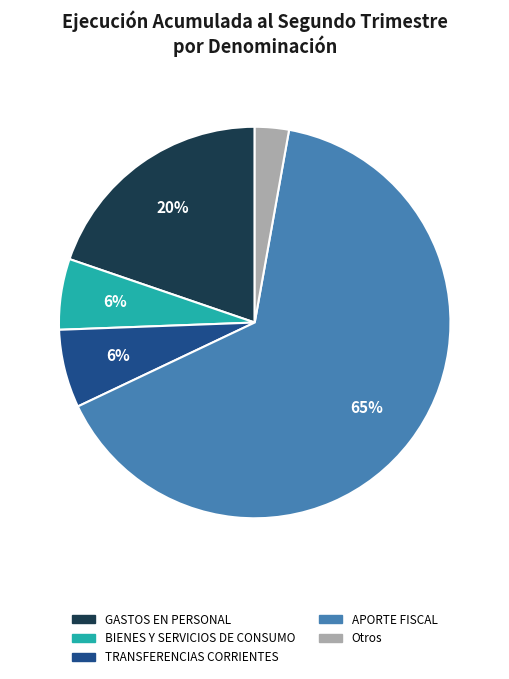

To the nearest percent, what portion does BIENES Y SERVICIOS DE CONSUMO represent?

6%